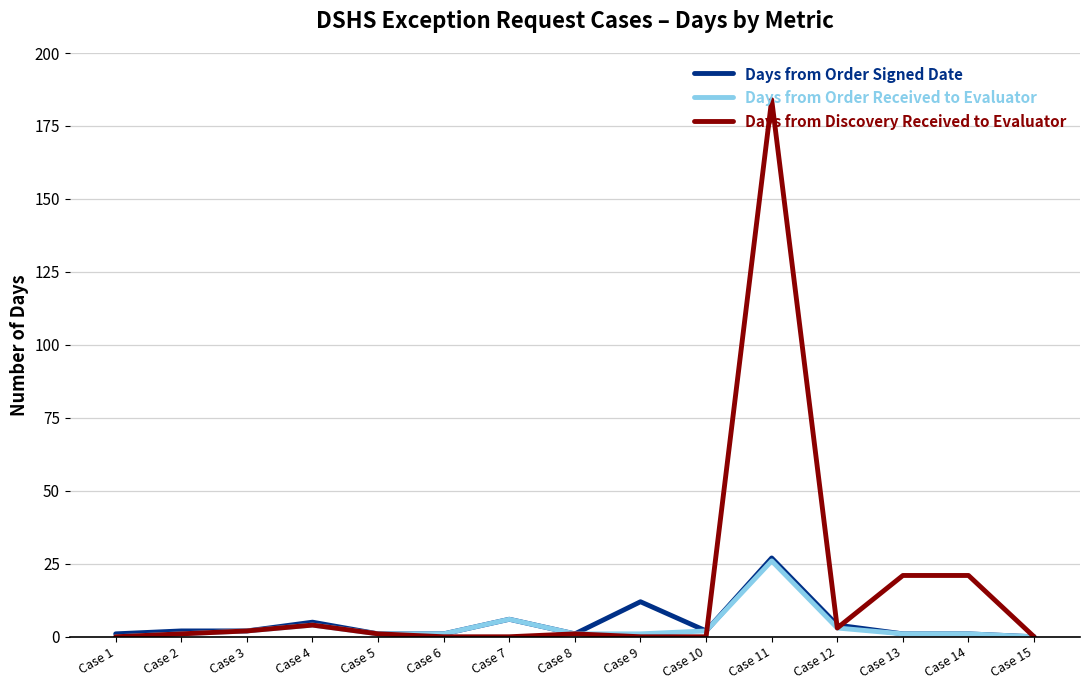

What is the sum of all Days from Discovery Received to Evaluator values?

238